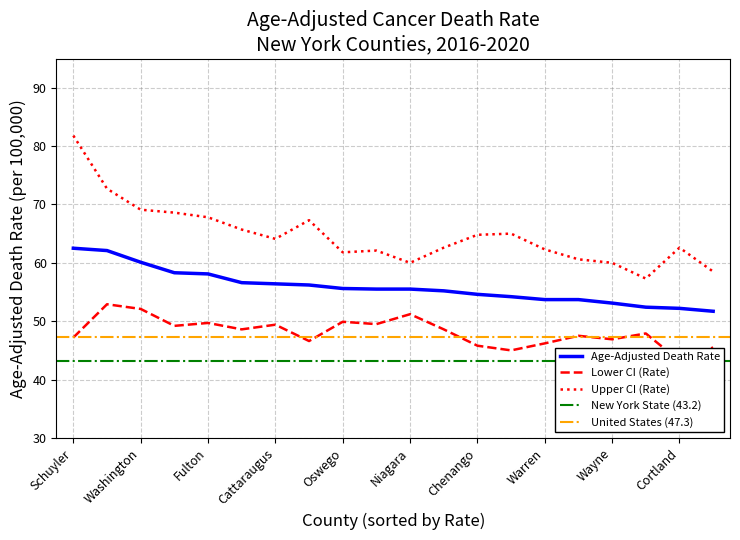

Which series has the largest total across all categories?

Upper CI (Rate)